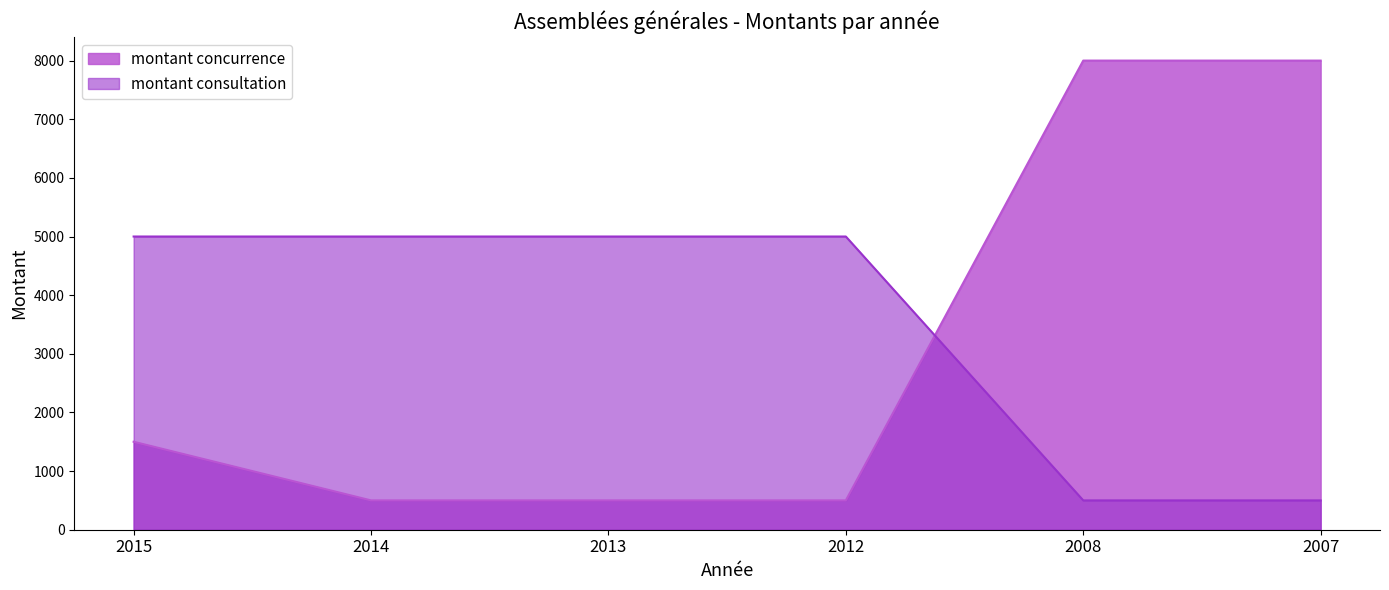

Reading left to right, what are all the values shown in this chart?

montant concurrence: 1500	500	500	500	8000	8000
montant consultation: 5000	5000	5000	5000	500	500